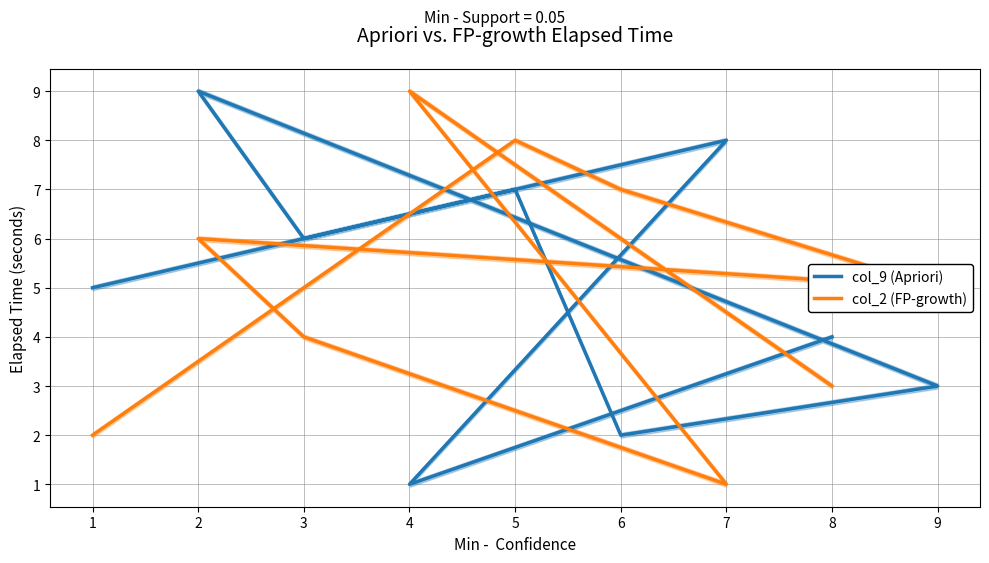

Which series has the widest spread of values?

col_9 (Apriori)